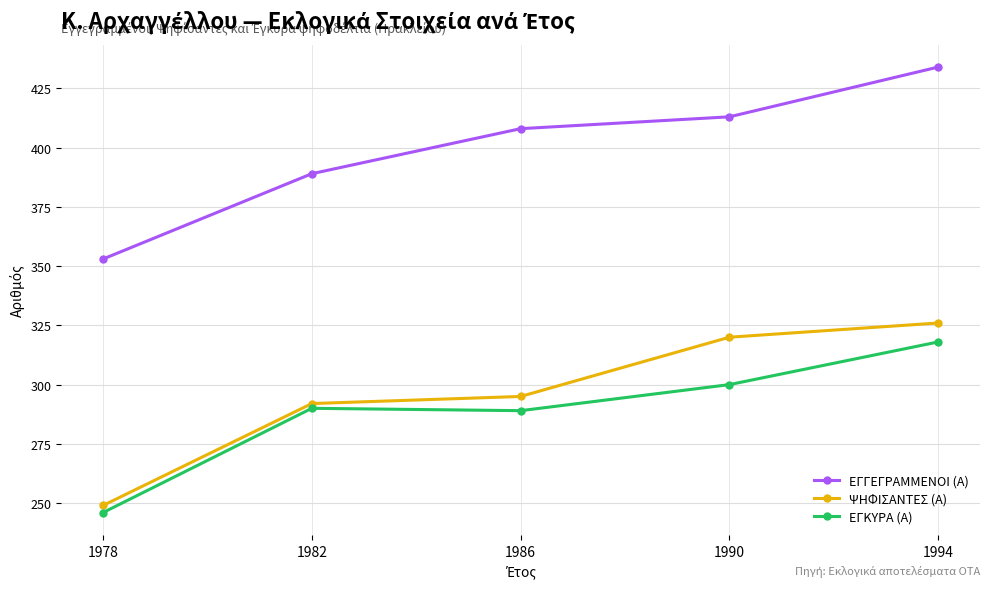

True or false: ΨΗΦΙΣΑΝΤΕΣ (Α) has more than 0 interior local peaks.

False